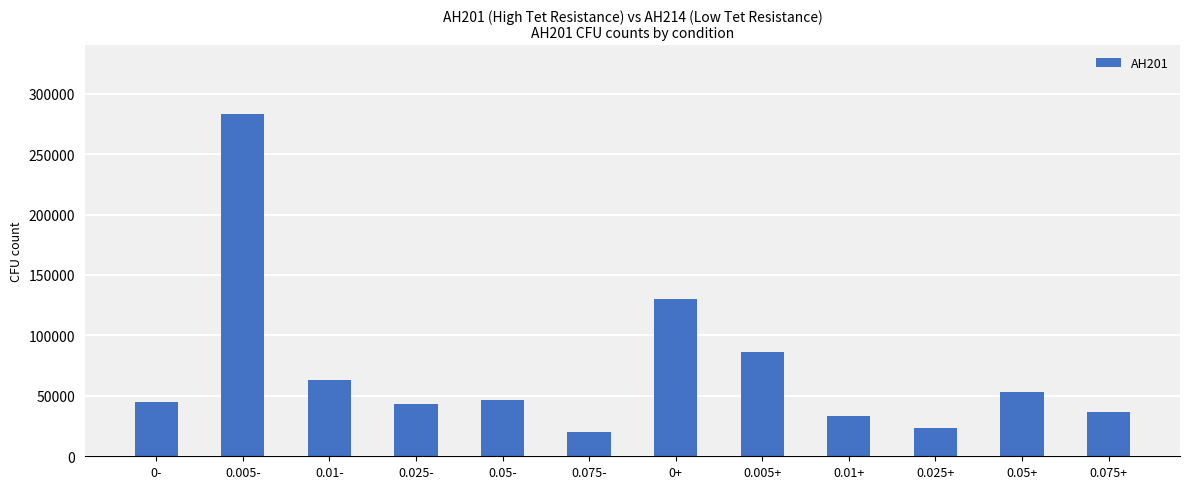

What is the label of the 8th bar from the right?

0.05-